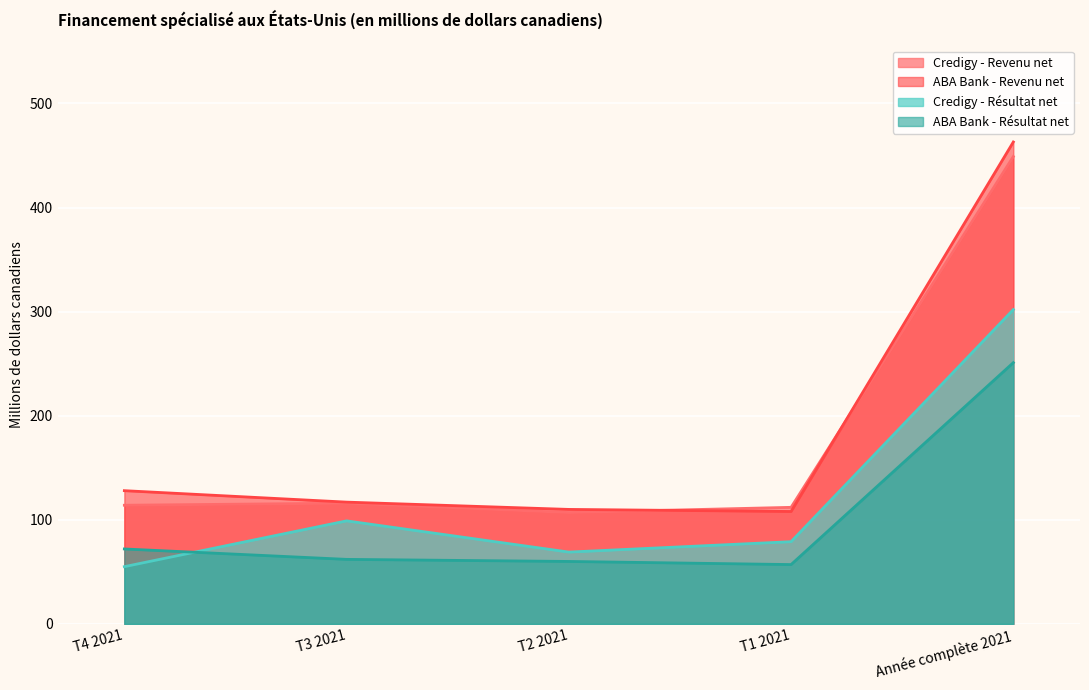

What is the minimum value shown in the chart?

55